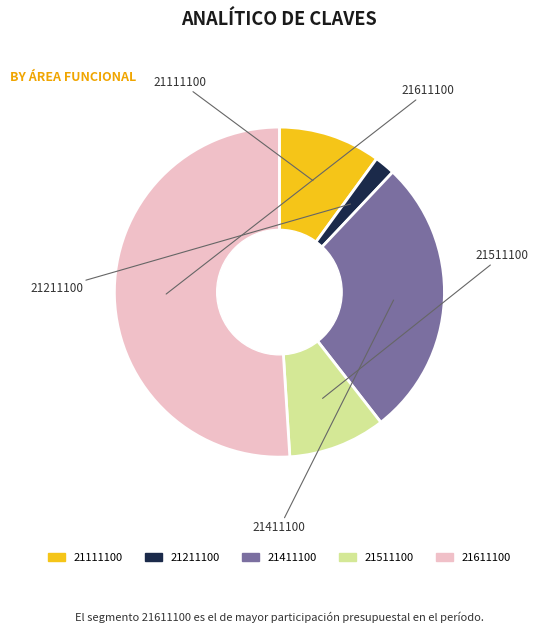

Is there any slice that represents more than half of the pie?

Yes